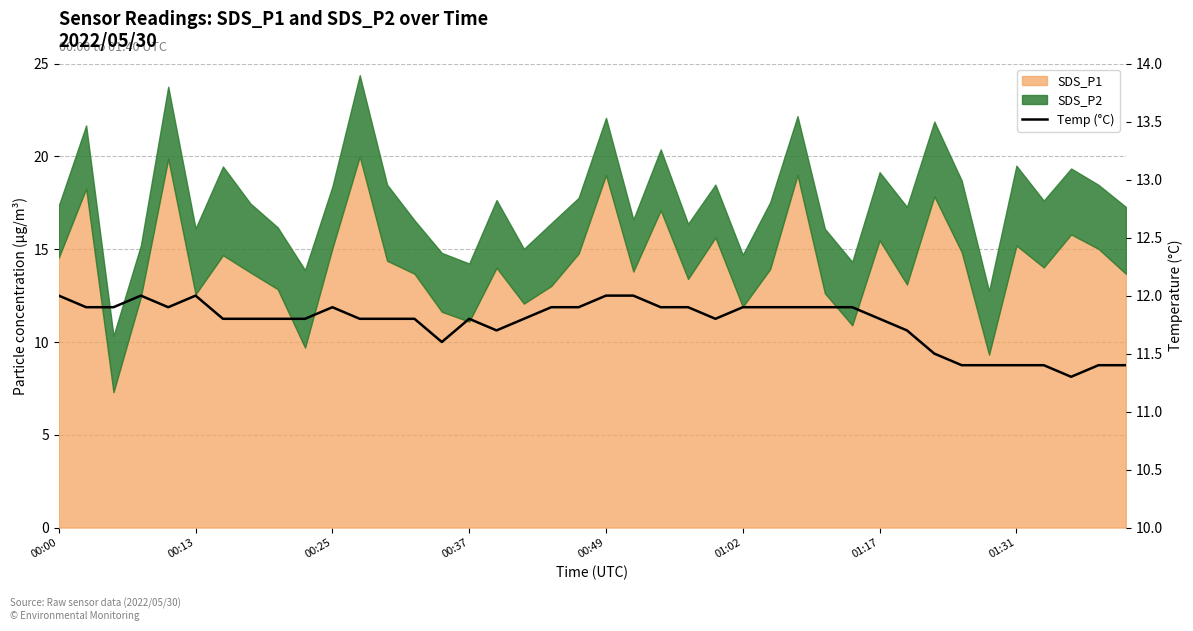

True or false: the data has more than 1 interior local peaks.

True